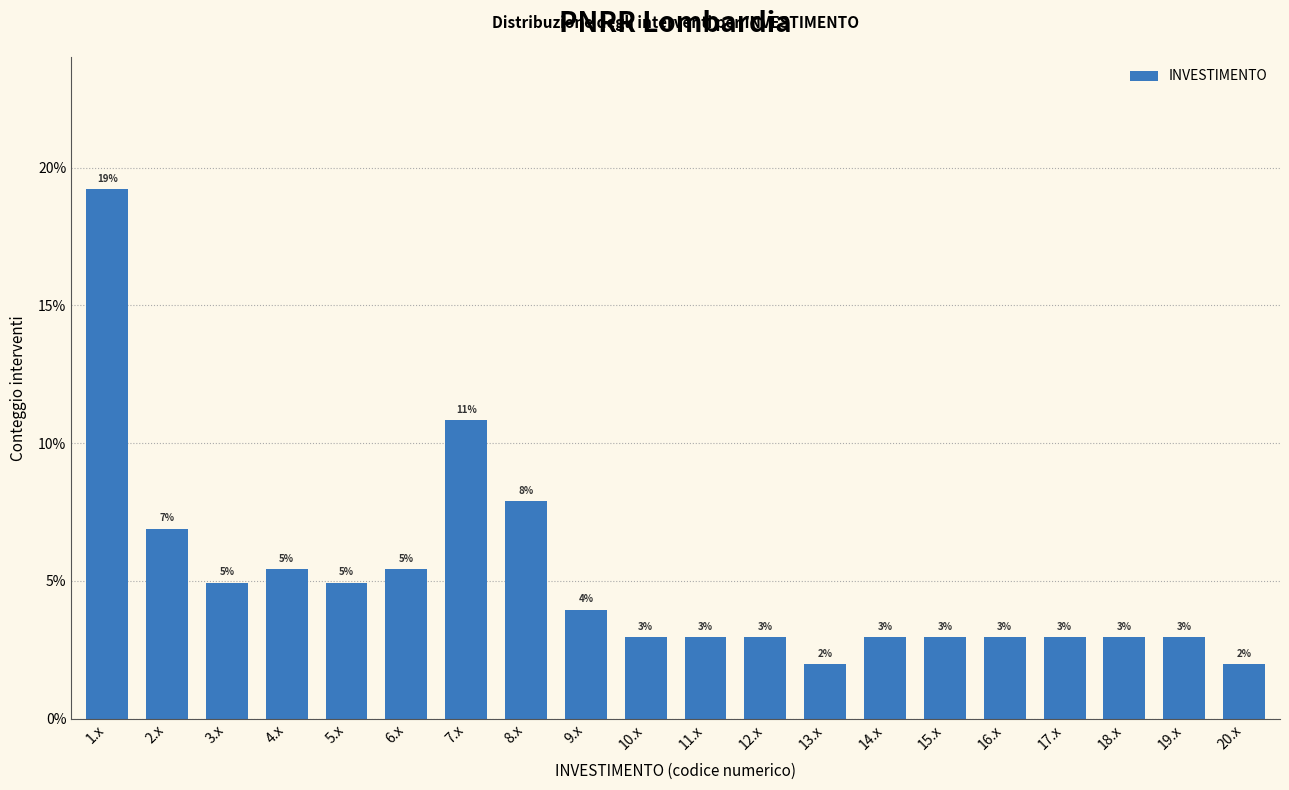

What is the sum of all values?

100.0